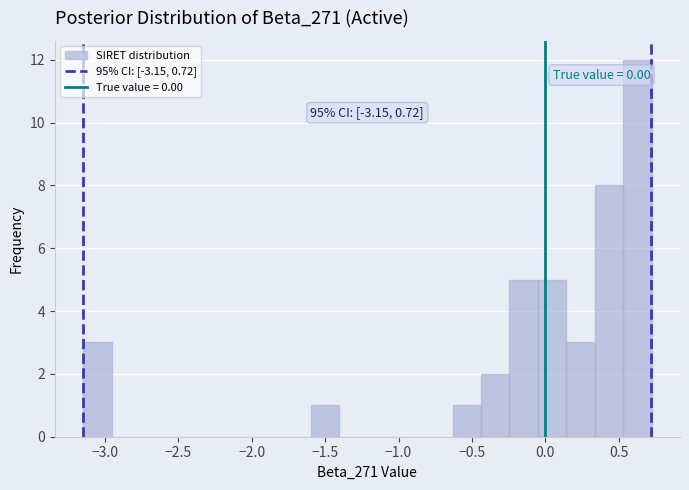

Read against the x-axis, roughly where is the centre of the tallest bar?

0.65